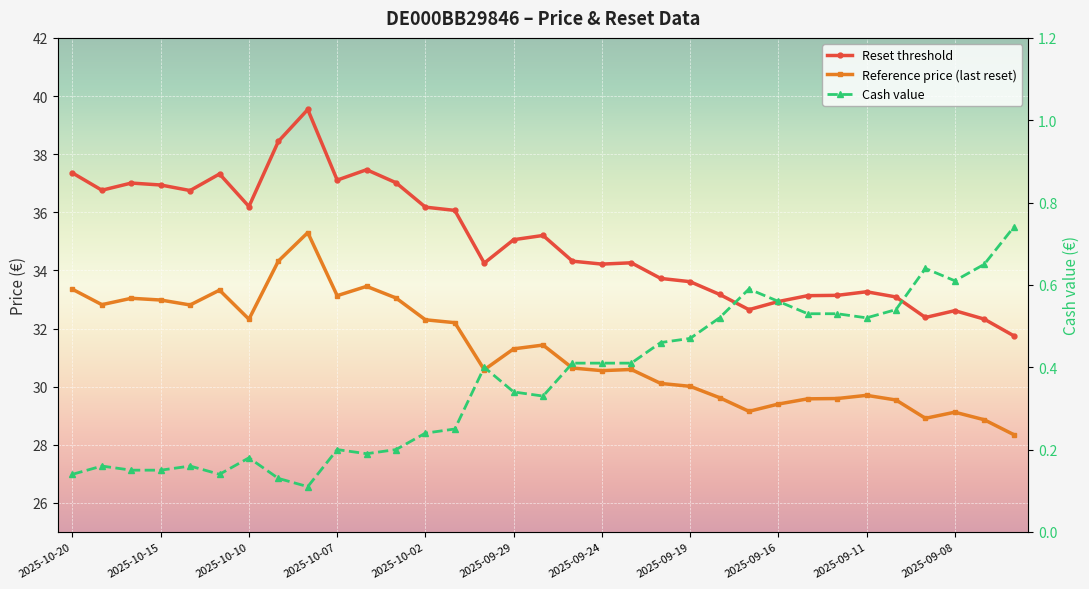

Which series changed the most between 2025-09-29 and 16?

Reset threshold